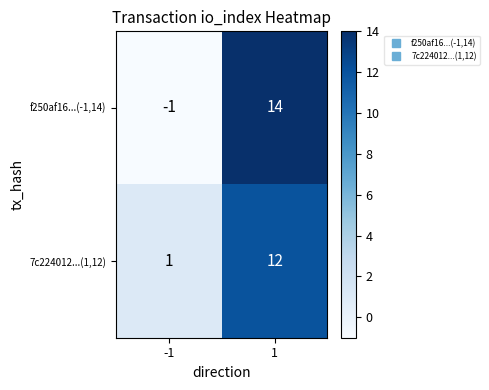

How many values in f250af16...(-1,14) are below zero?

1